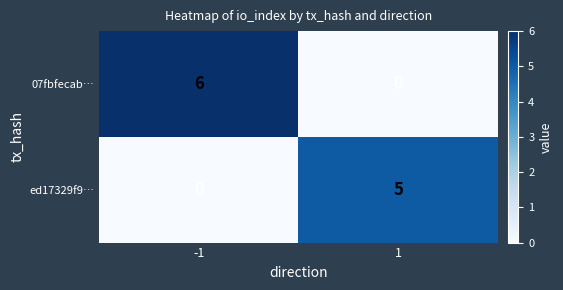

Which series changed the most between -1 and 1?

07fbfecab…